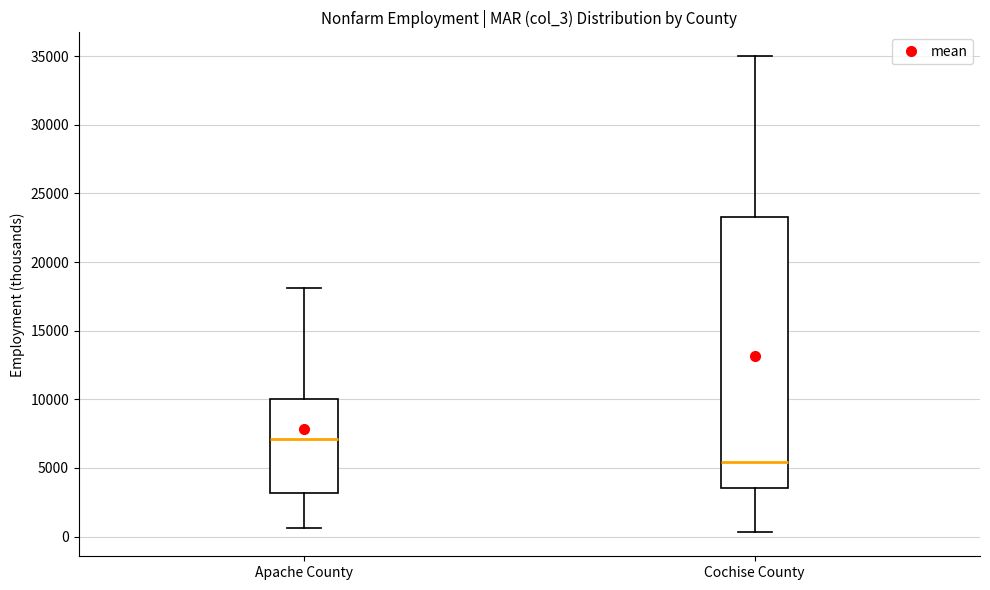

Reading left to right, transcribe this box plot: for each box, give where its median line is, the range the box spans, and where its two whiskers end, as read against the y-axis. The values are not printed on the chart, so give them approximately, as read against the axis.

Apache County: median 7000, box 3000 to 10000, whiskers 500 to 18000
Cochise County: median 5500, box 3500 to 23500, whiskers 500 to 35000